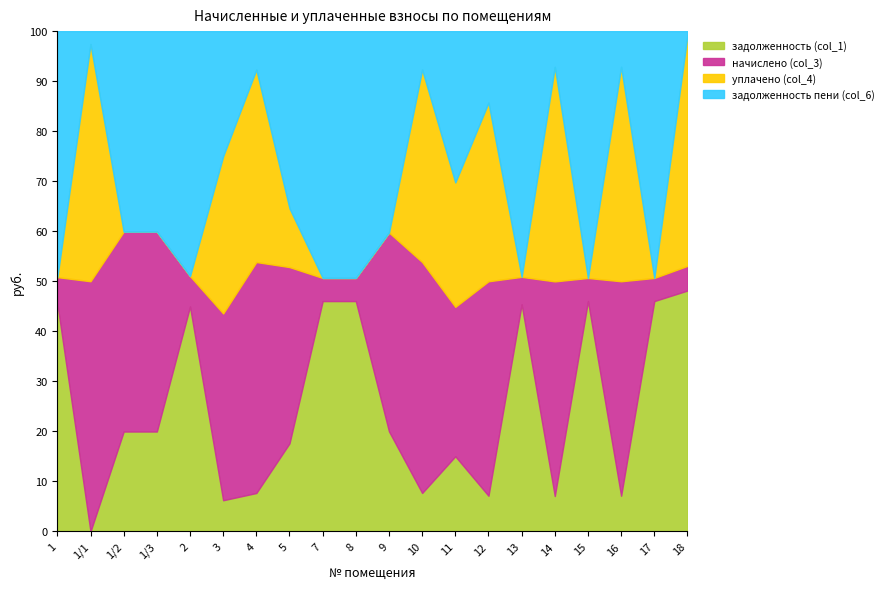

Between 1/2 and 16, which series saw the biggest shift?

уплачено (col_4)